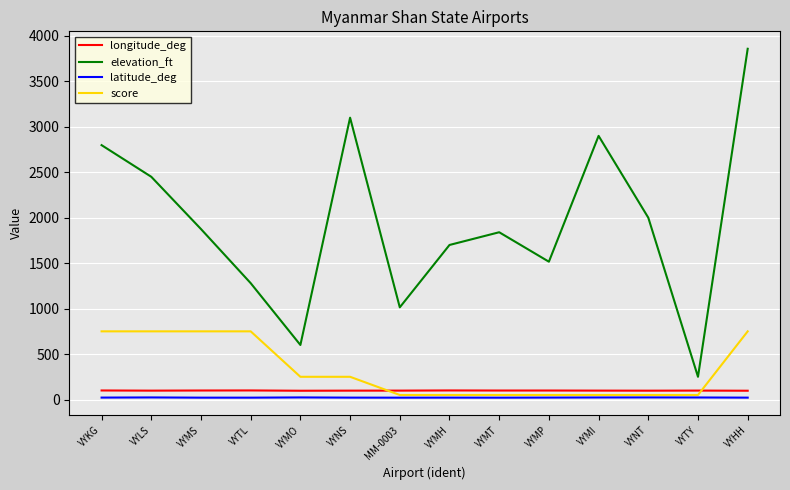

Is this an area chart (filled region under the line)?

No